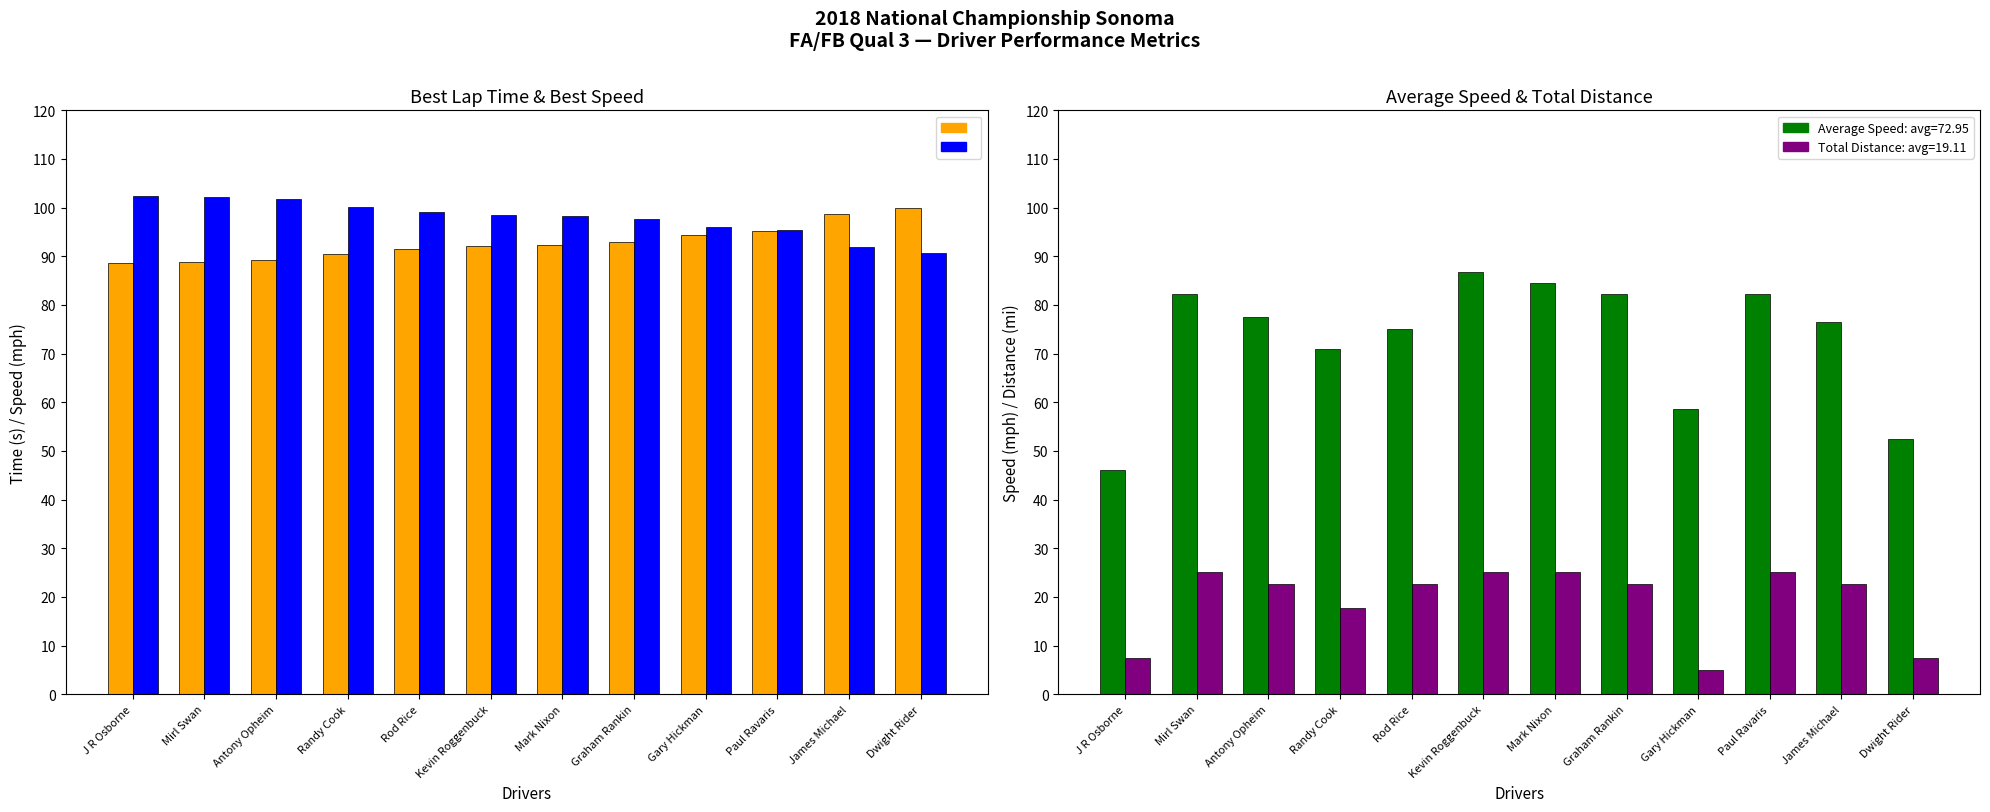

Which series has the largest range (max minus min)?

Average Speed